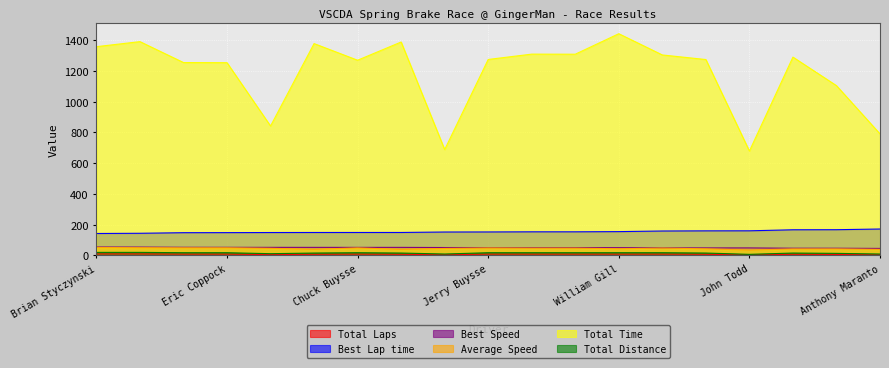

Reading left to right, list all the values displayed in this chart.

Total Laps: Brian Styczynski=9.0	David J Satterley=9.0	Craig Marcacci=8.0	Eric Coppock=8.0	Doug Obermeyer=5.0	Jack Heideman=7.0	Chuck Buysse=8.0	Alan Wong=7.0	John Kennelly=4.0	Jerry Buysse=8.0	Mike Kitzmiller=8.0	Garrett Van Camp=8.0	William Gill=8.0	Robert Blaney=8.0	Glenn Lange=7.0	John Todd=3.0	John Scott=7.0	Craig Clinger=6.0	Anthony Maranto=4.0
Best Lap time: Brian Styczynski=142.1	David J Satterley=143.5	Craig Marcacci=147.3	Eric Coppock=147.7	Doug Obermeyer=148.4	Jack Heideman=148.7	Chuck Buysse=148.7	Alan Wong=148.8	John Kennelly=151.8	Jerry Buysse=152.2	Mike Kitzmiller=153.0	Garrett Van Camp=153.0	William Gill=154.3	Robert Blaney=158.3	Glenn Lange=159.3	John Todd=159.6	John Scott=166.2	Craig Clinger=166.7	Anthony Maranto=171.3
Best Speed: Brian Styczynski=54.2	David J Satterley=53.7	Craig Marcacci=52.3	Eric Coppock=52.1	Doug Obermeyer=51.9	Jack Heideman=51.8	Chuck Buysse=51.8	Alan Wong=51.8	John Kennelly=50.8	Jerry Buysse=50.6	Mike Kitzmiller=50.4	Garrett Van Camp=50.3	William Gill=49.9	Robert Blaney=48.7	Glenn Lange=48.4	John Todd=48.3	John Scott=46.3	Craig Clinger=46.2	Anthony Maranto=45.0
Average Speed: Brian Styczynski=51.1	David J Satterley=49.9	Craig Marcacci=49.1	Eric Coppock=49.2	Doug Obermeyer=45.8	Jack Heideman=39.2	Chuck Buysse=48.6	Alan Wong=38.9	John Kennelly=44.8	Jerry Buysse=48.4	Mike Kitzmiller=47.1	Garrett Van Camp=47.1	William Gill=42.8	Robert Blaney=47.3	Glenn Lange=42.3	John Todd=34.1	John Scott=41.8	Craig Clinger=41.9	Anthony Maranto=39.0
Total Time: Brian Styczynski=1357.2	David J Satterley=1390.1	Craig Marcacci=1254.0	Eric Coppock=1253.1	Doug Obermeyer=841.3	Jack Heideman=1377.3	Chuck Buysse=1269.2	Alan Wong=1387.6	John Kennelly=688.0	Jerry Buysse=1274.1	Mike Kitzmiller=1308.8	Garrett Van Camp=1308.3	William Gill=1441.5	Robert Blaney=1303.4	Glenn Lange=1273.6	John Todd=678.5	John Scott=1289.5	Craig Clinger=1103.8	Anthony Maranto=790.0
Total Distance: Brian Styczynski=19.3	David J Satterley=19.3	Craig Marcacci=17.1	Eric Coppock=17.1	Doug Obermeyer=10.7	Jack Heideman=15.0	Chuck Buysse=17.1	Alan Wong=15.0	John Kennelly=8.6	Jerry Buysse=17.1	Mike Kitzmiller=17.1	Garrett Van Camp=17.1	William Gill=17.1	Robert Blaney=17.1	Glenn Lange=15.0	John Todd=6.4	John Scott=15.0	Craig Clinger=12.8	Anthony Maranto=8.6